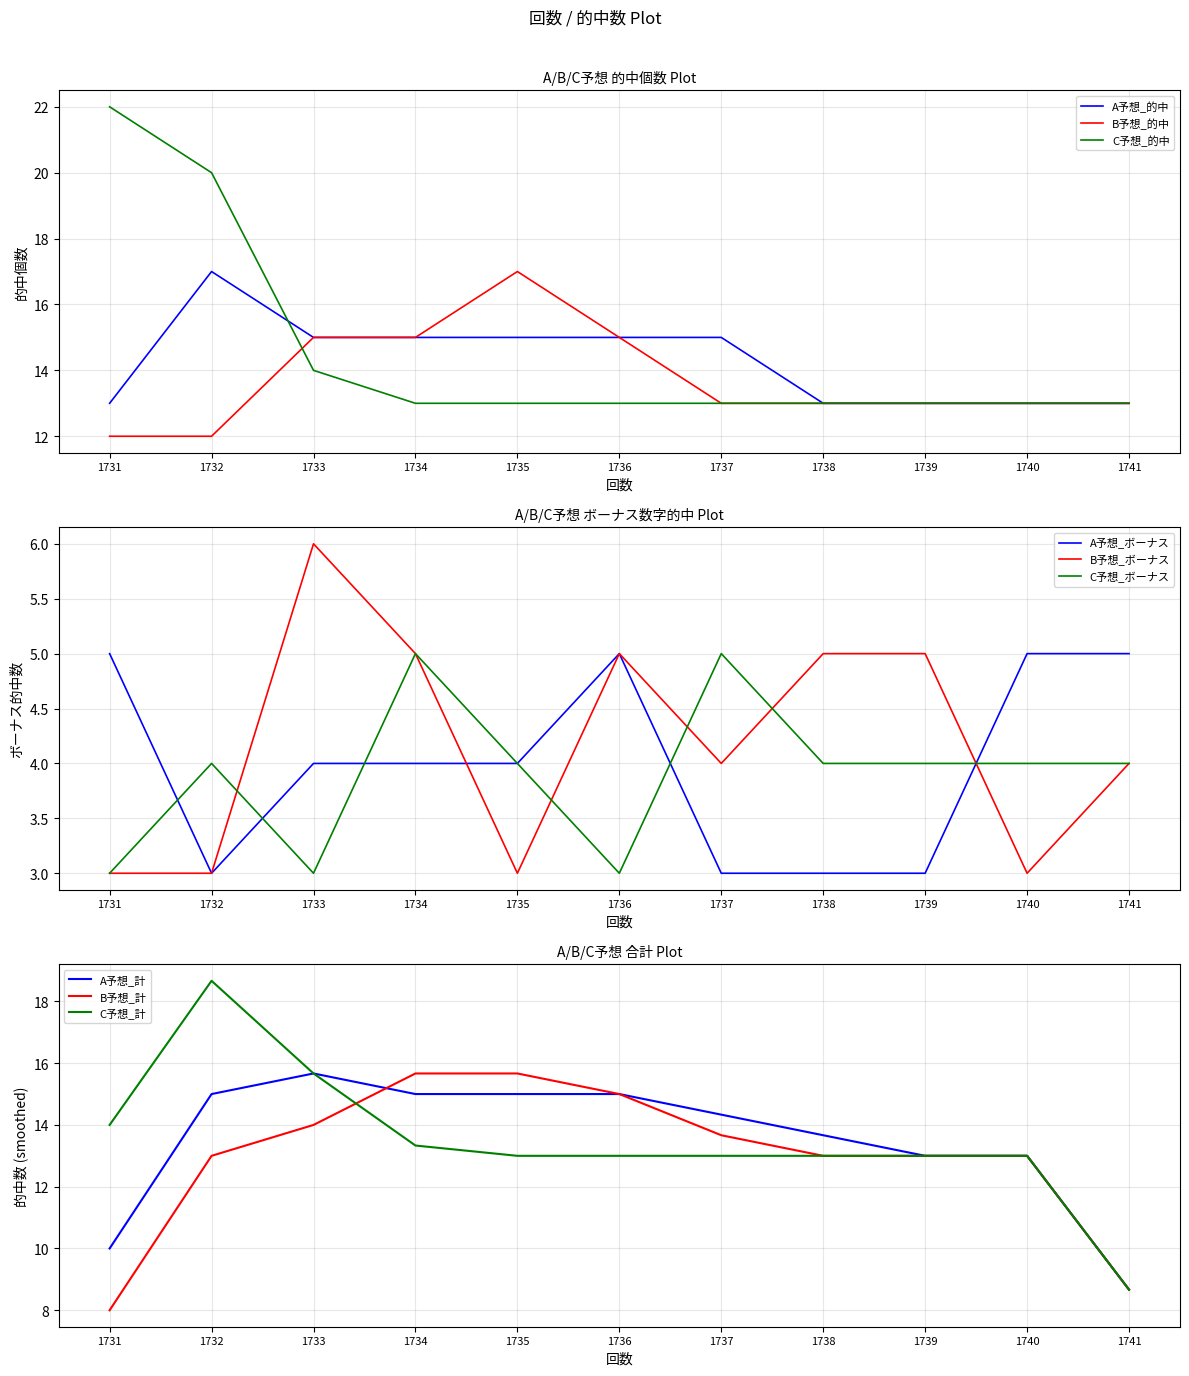

Which has a higher value, 1734 or 1737?

1734